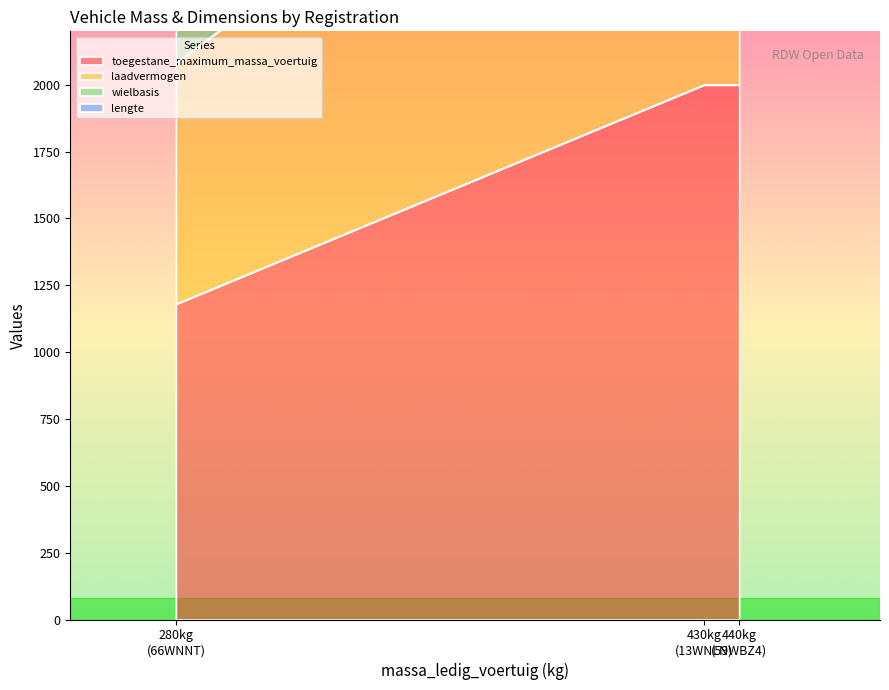

What is the highest value of the wielbasis series?

605